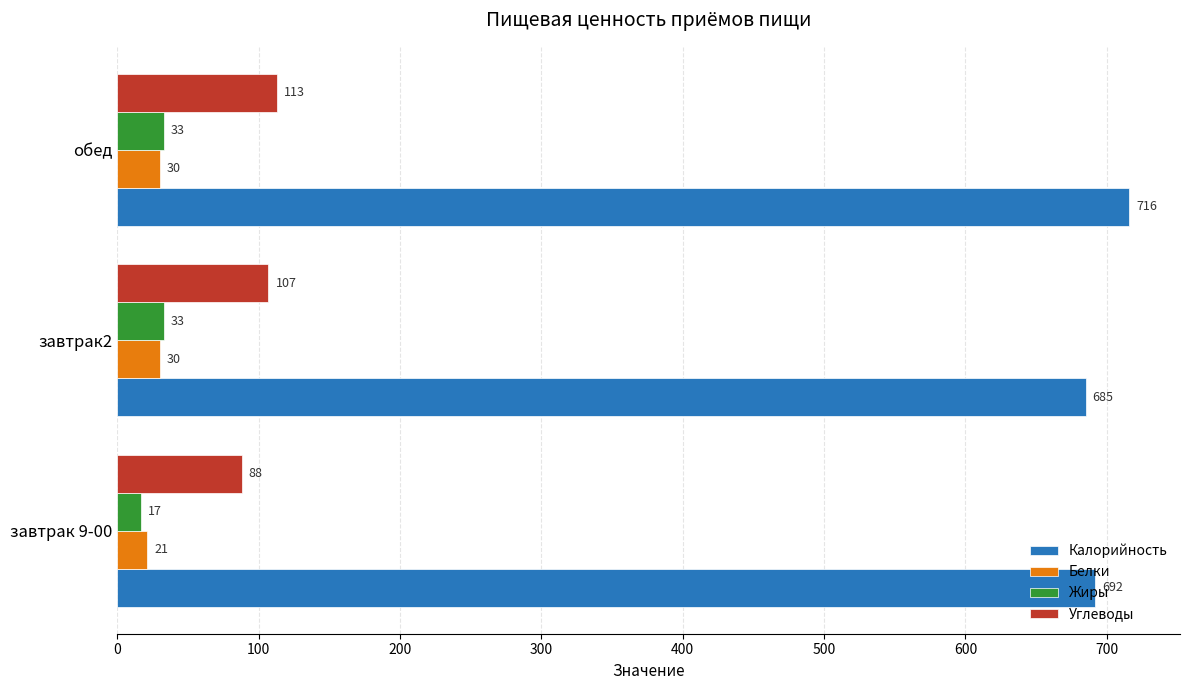

Which category has the highest value across all series?

обед